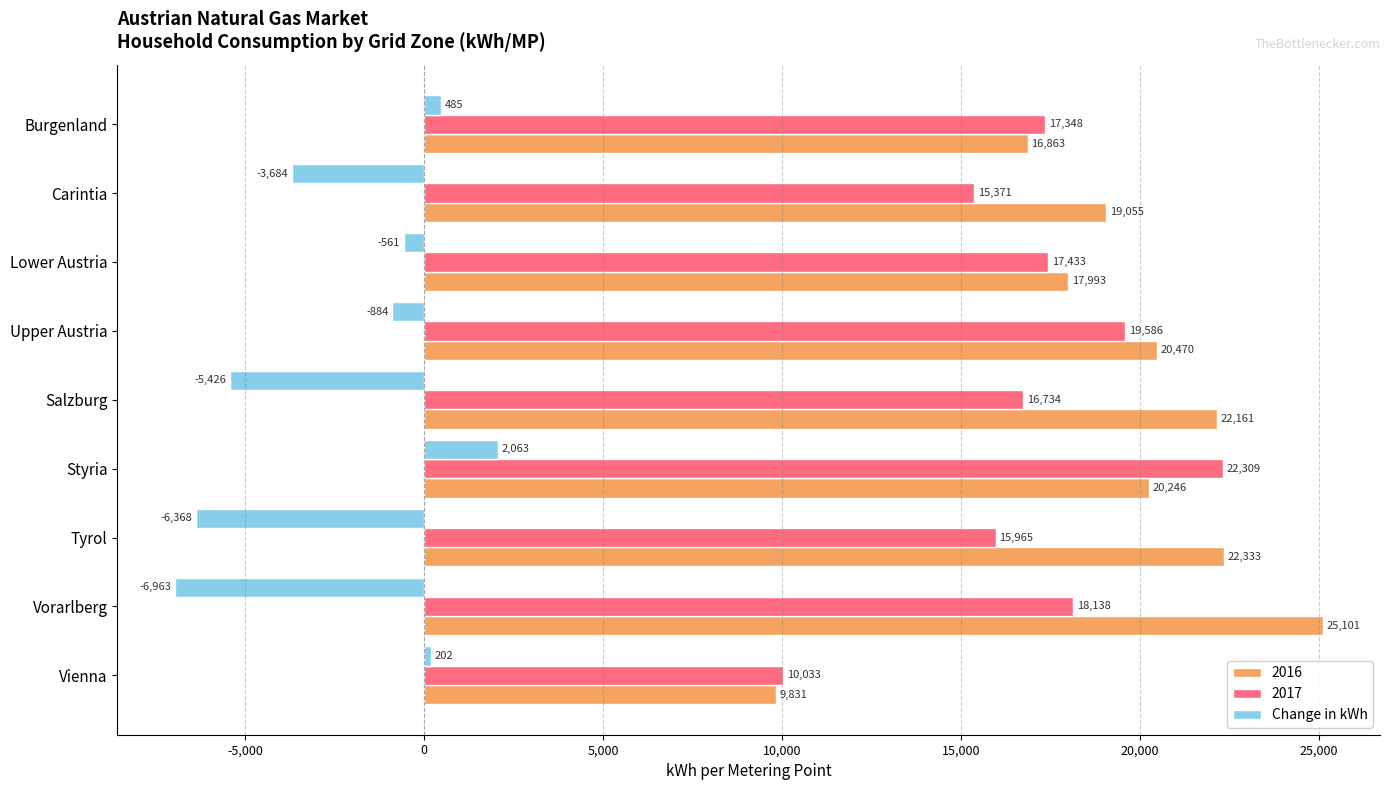

Rank the series at Styria from highest to lowest value.

2017, 2016, Change in kWh